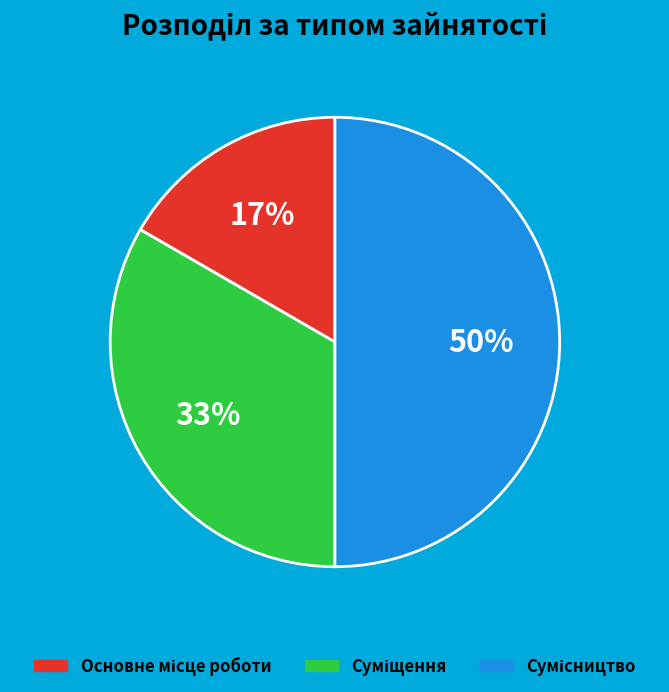

To the nearest percent, what is the difference between the largest and smallest slice percentages?

33%